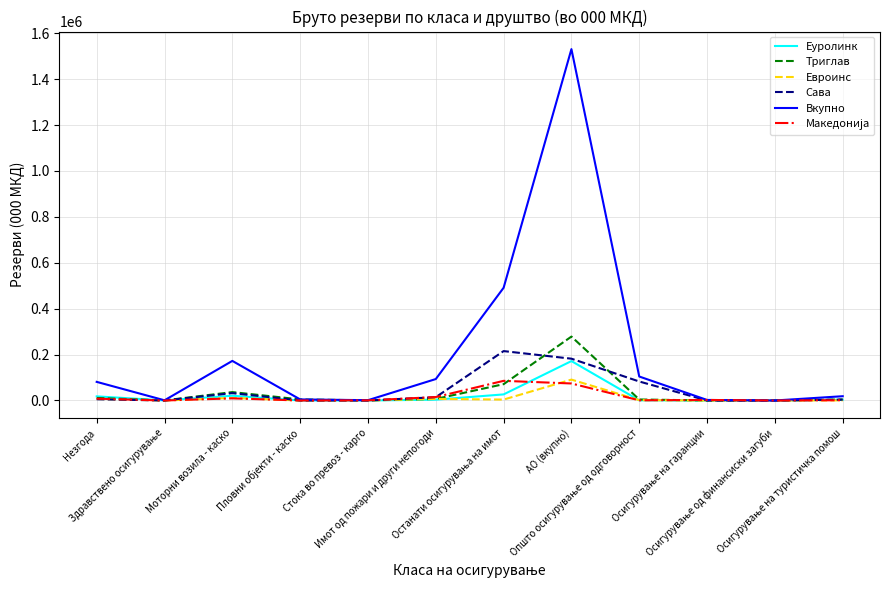

Which series has the widest spread of values?

Вкупно